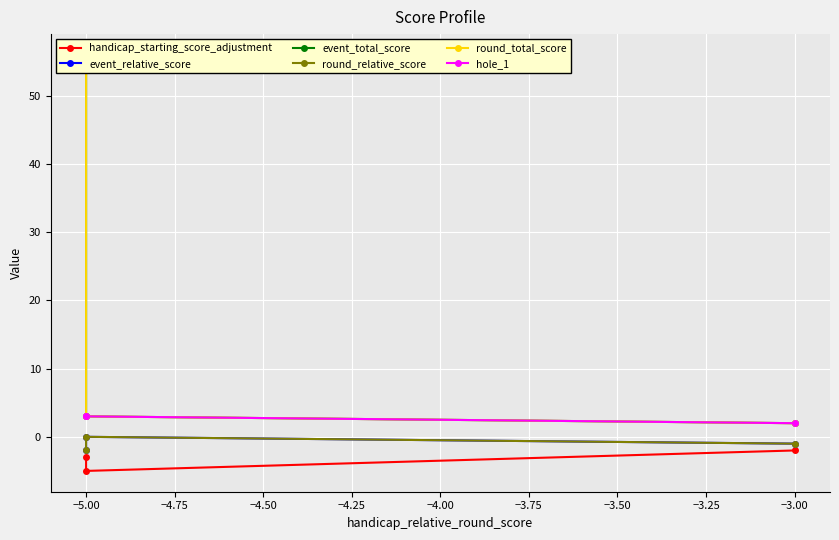

Which series changed the most between −5.25 and −5.00?

event_total_score